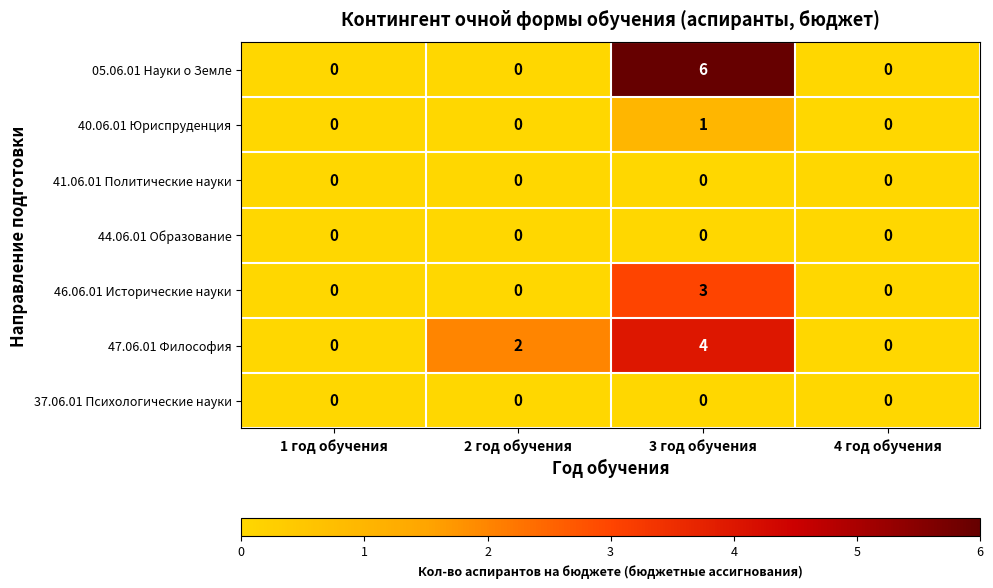

Reading left to right, list all the values displayed in this chart.

05.06.01 Науки о Земле: 1 год обучения=0	2 год обучения=0	3 год обучения=6	4 год обучения=0
40.06.01 Юриспруденция: 1 год обучения=0	2 год обучения=0	3 год обучения=1	4 год обучения=0
41.06.01 Политические науки: 1 год обучения=0	2 год обучения=0	3 год обучения=0	4 год обучения=0
44.06.01 Образование: 1 год обучения=0	2 год обучения=0	3 год обучения=0	4 год обучения=0
46.06.01 Исторические науки: 1 год обучения=0	2 год обучения=0	3 год обучения=3	4 год обучения=0
47.06.01 Философия: 1 год обучения=0	2 год обучения=2	3 год обучения=4	4 год обучения=0
37.06.01 Психологические науки: 1 год обучения=0	2 год обучения=0	3 год обучения=0	4 год обучения=0